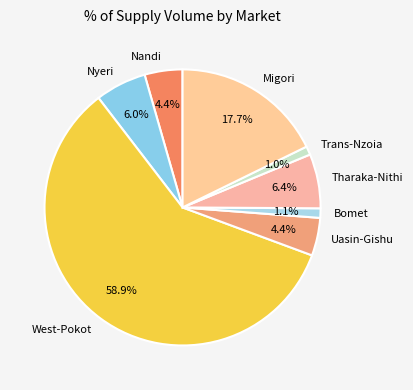

Is there a majority slice in this chart?

Yes